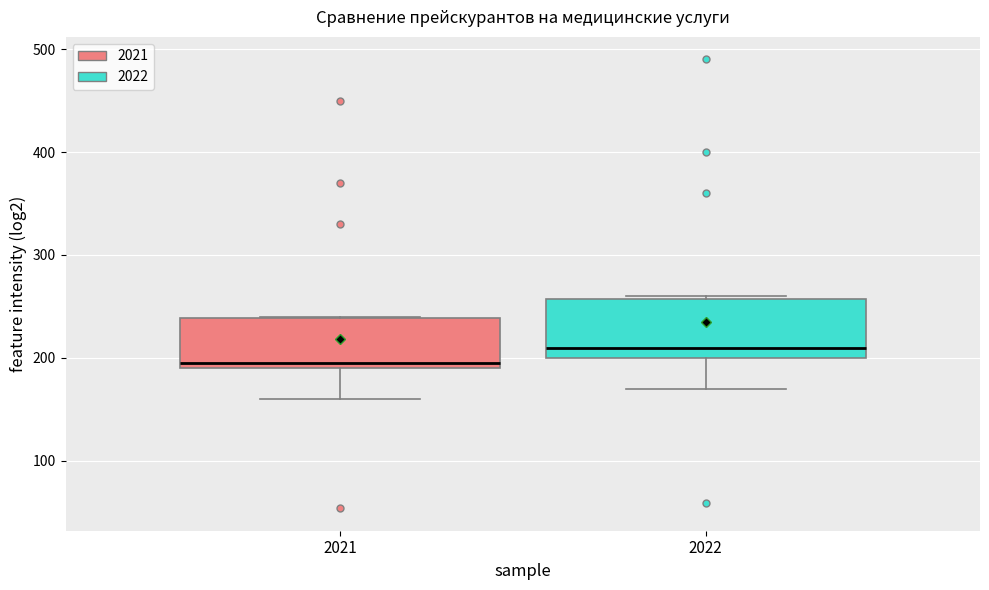

Reading left to right, read every box against the y-axis: the position of its median line, the range the box covers, and the ends of its whiskers. The values are not printed on the chart, so give them approximately, as read against the axis.

2021: median 200, box 190 to 240, whiskers 160 to 240
2022: median 210, box 200 to 260, whiskers 170 to 260